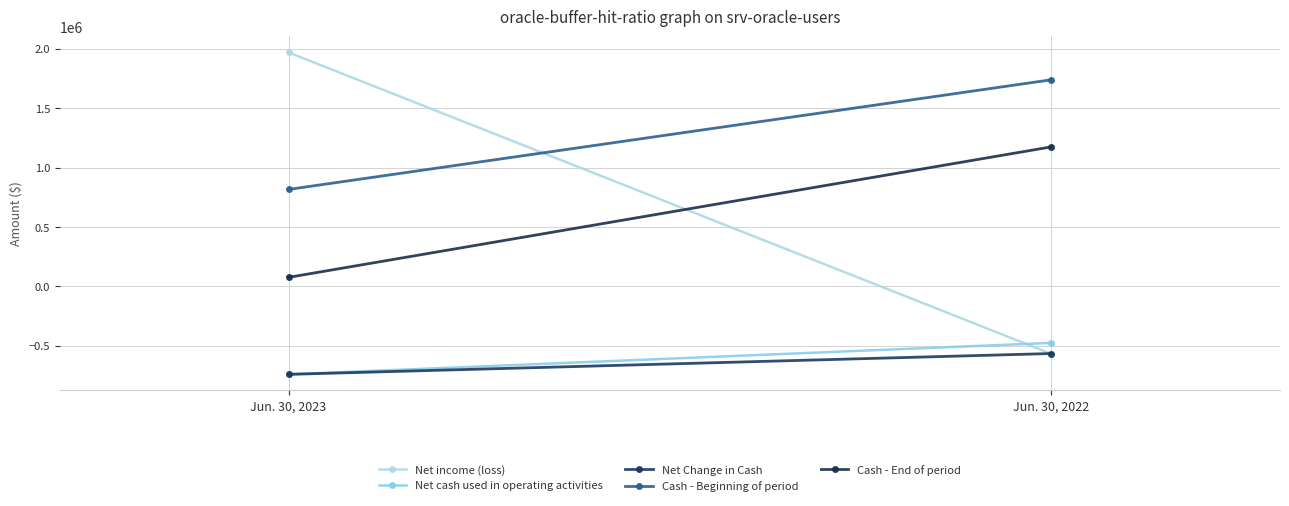

Reading right to left, extract all data points from this chart.

Net income (loss): -566466	1967643
Net cash used in operating activities: -474931	-739296
Net Change in Cash: -564162	-739296
Cash - Beginning of period: 1737511	815643
Cash - End of period: 1173349	76347